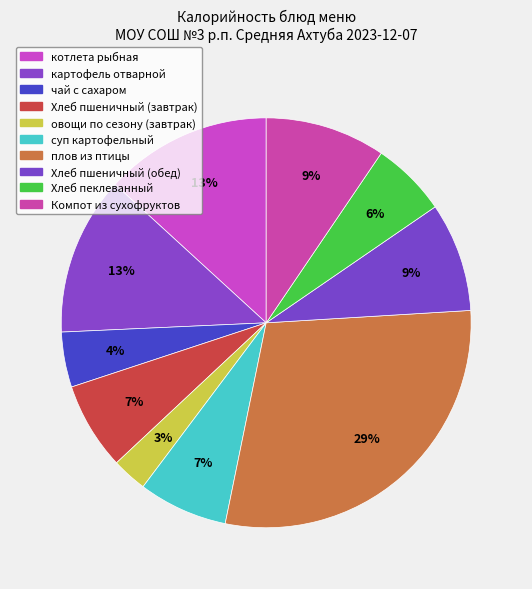

Between Хлеб пшеничный (обед) and плов из птицы, which is larger?

плов из птицы